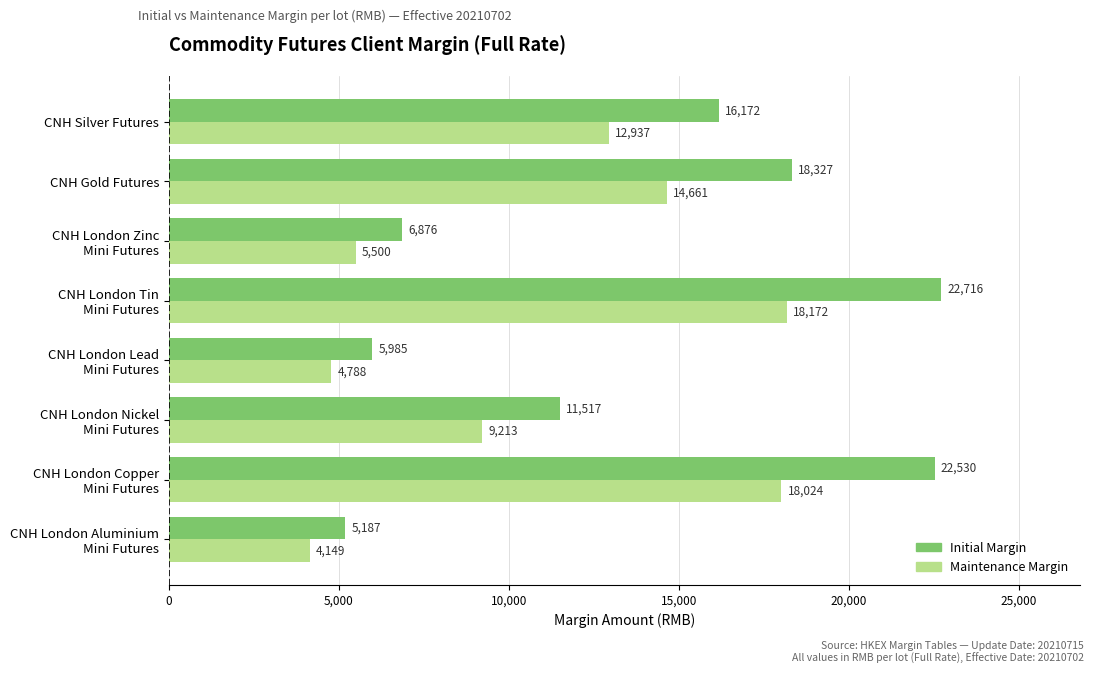

Which category has the highest value in the Initial Margin series?

CNH London Tin
Mini Futures